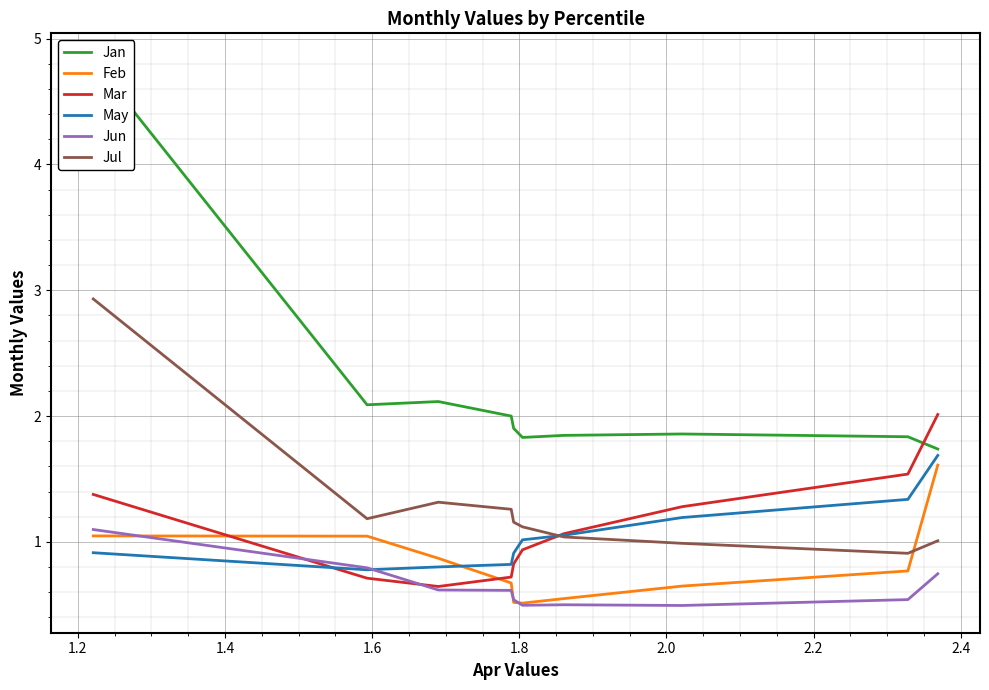

True or false: Jul and Jun cross at least once.

False